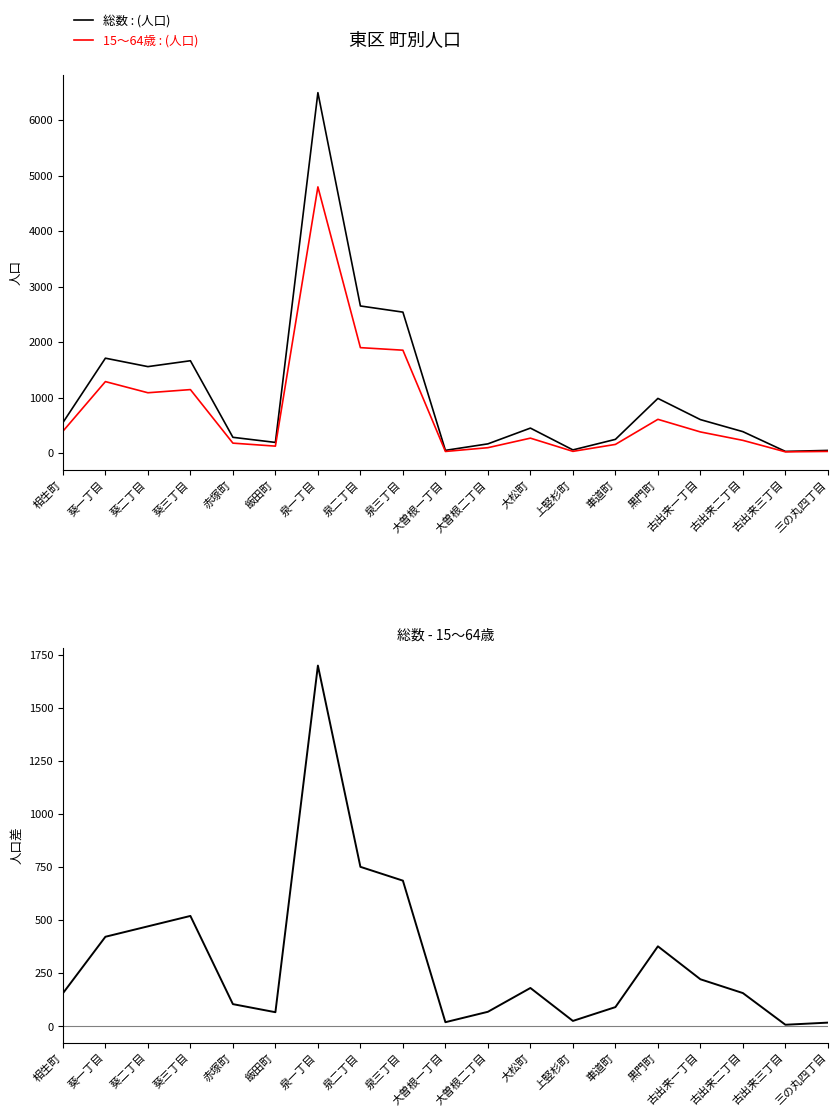

How many data points in 15〜64歳 : (人口) are less than 268?

9